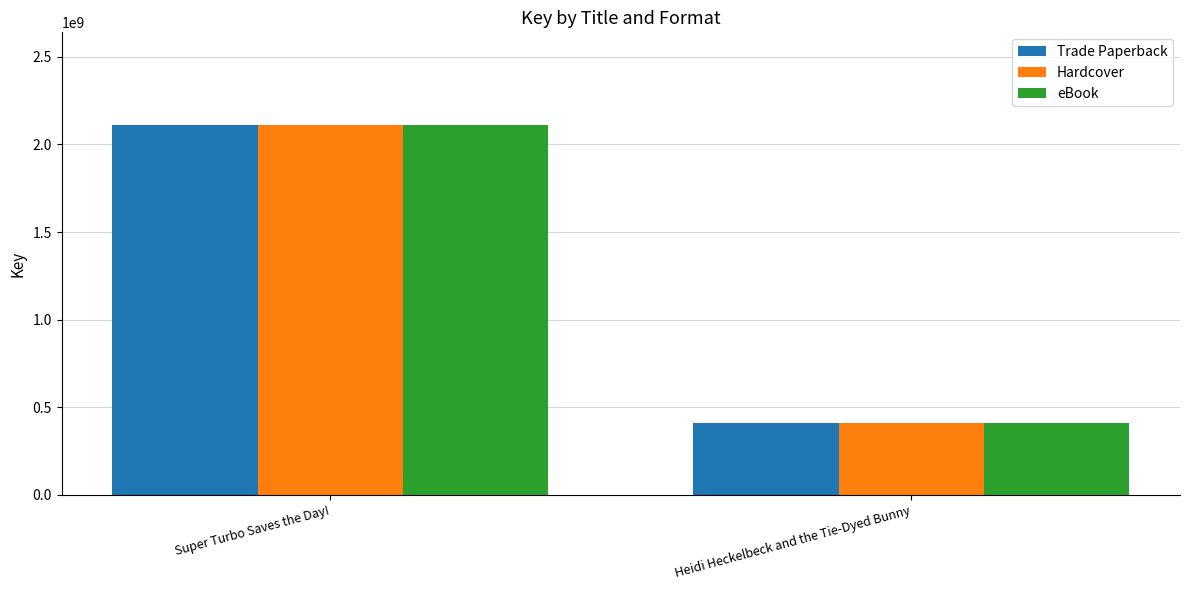

Which label corresponds to the largest value in the chart?

Super Turbo Saves the Day!